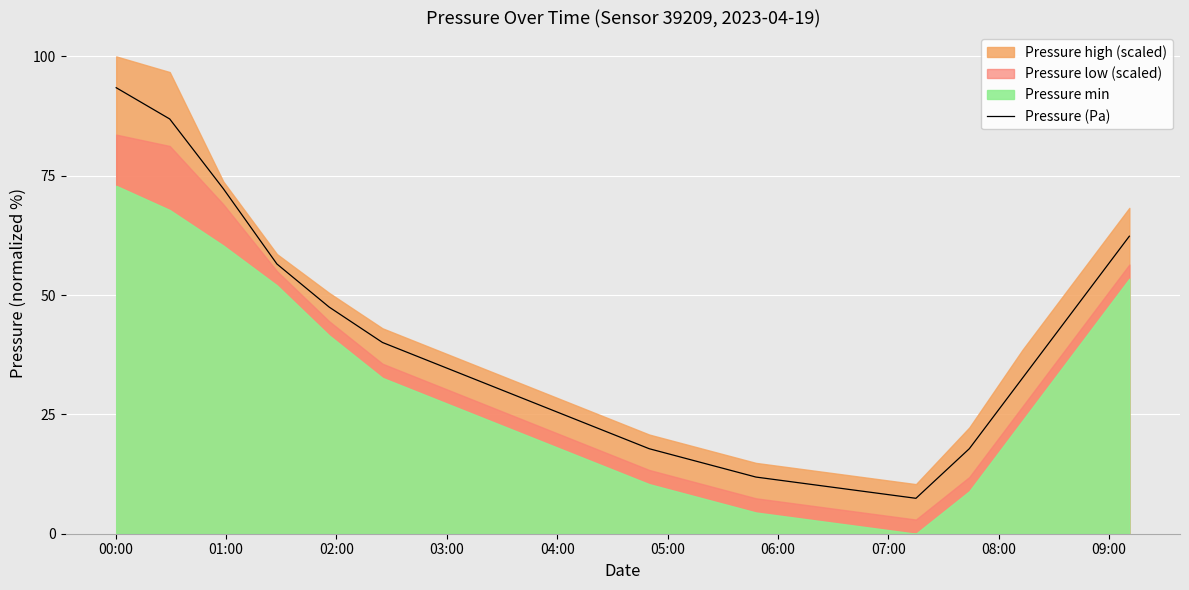

How many lines are shown in the chart?

1